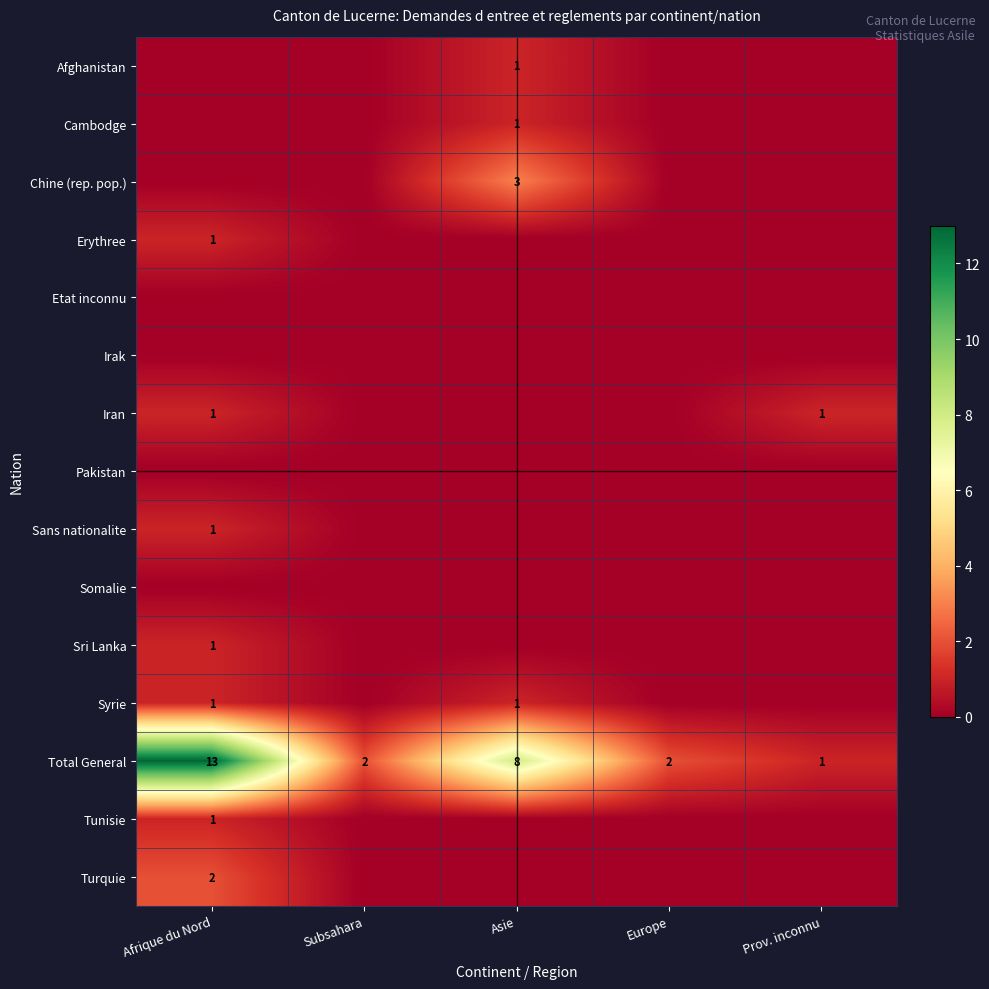

The Total General series shows 8 at Afrique du Nord. True or false?

False